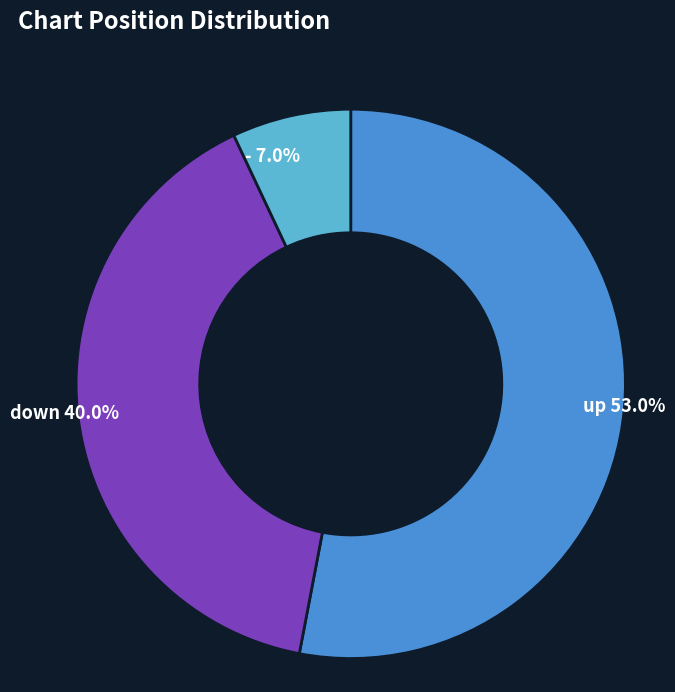

Which slice represents more than half of the pie?

up